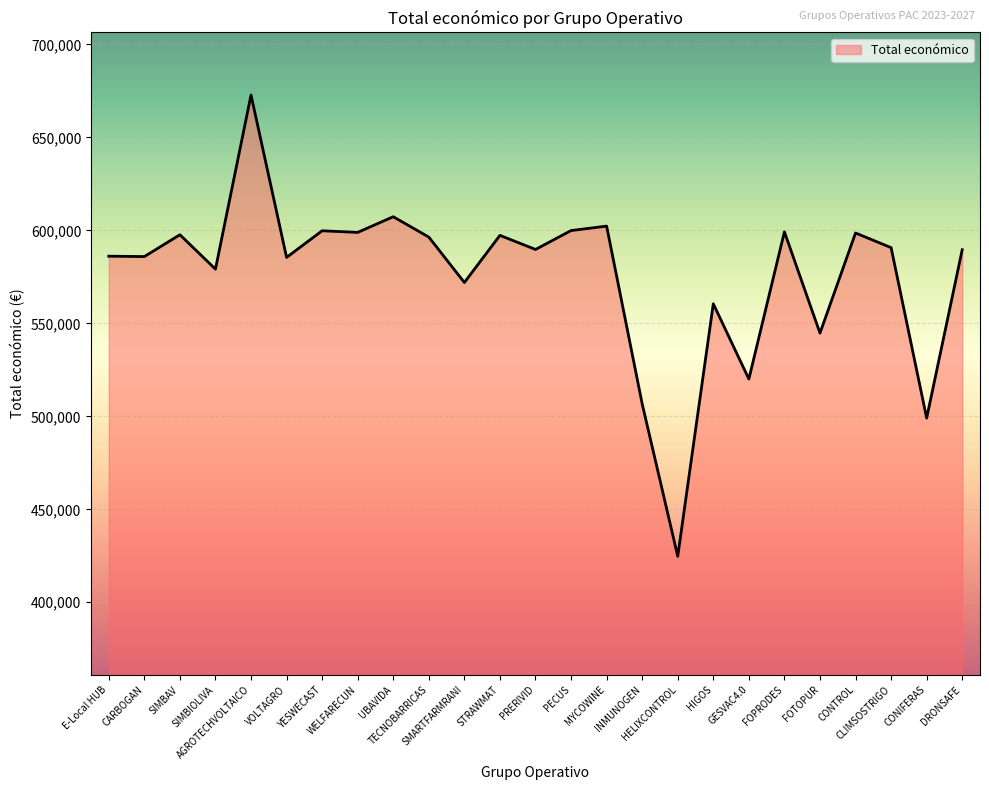

What is the maximum value shown in the chart?

672807.0